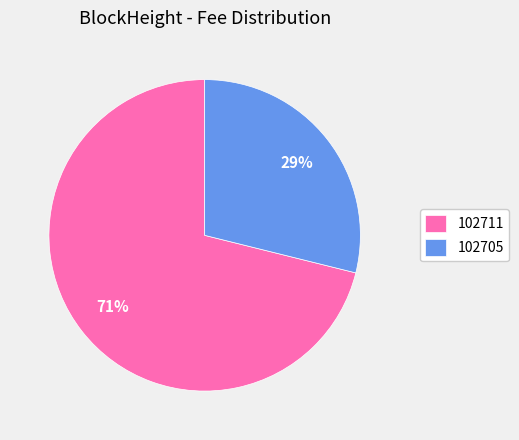

Do 102711 and 102705 together represent more than half of the pie?

Yes